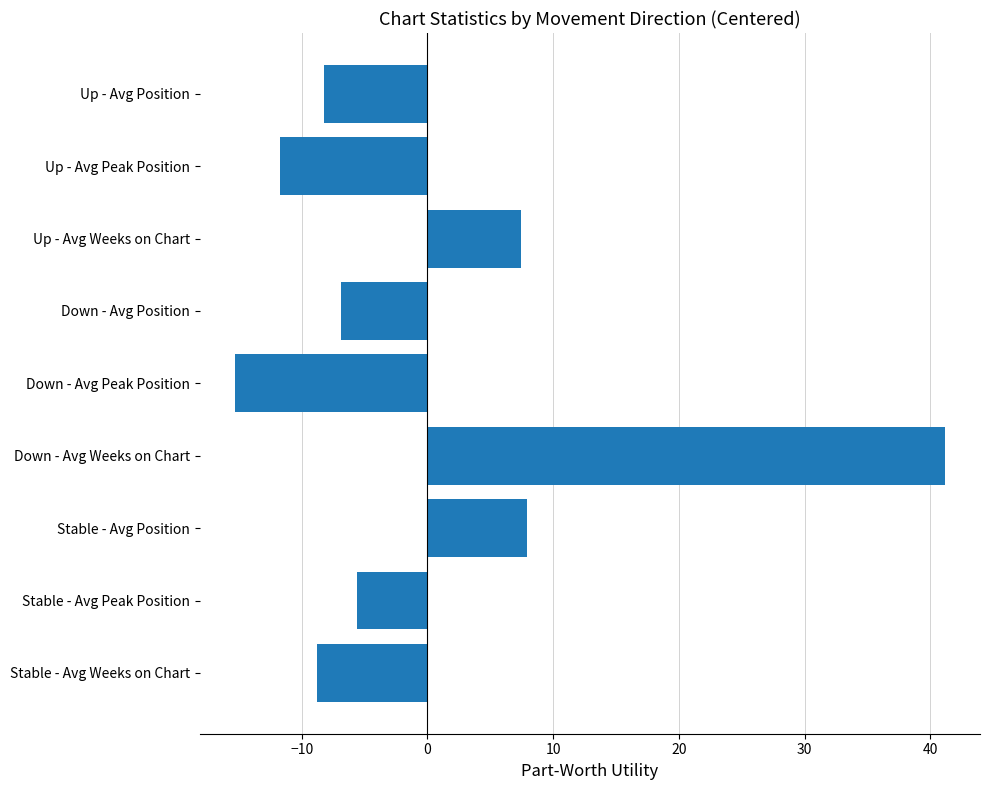

What is the label of the 1st bar from the top?

Up - Avg Position